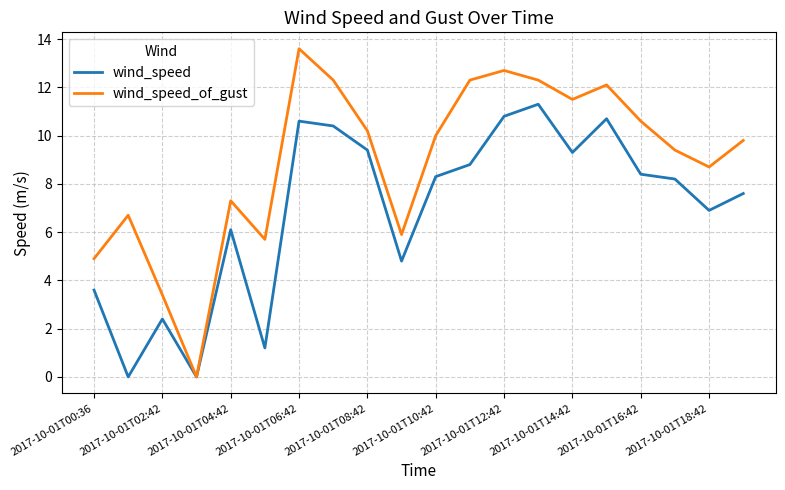

List the series in order of their overall mean, highest first.

wind_speed_of_gust, wind_speed